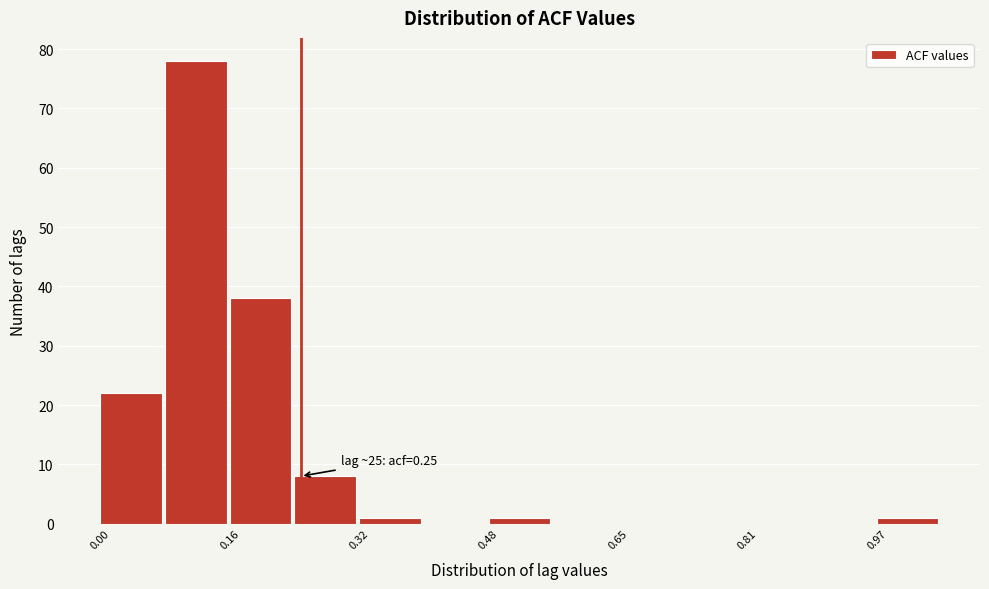

Over which range of the x-axis is the bar tallest?

0.08 to 0.16